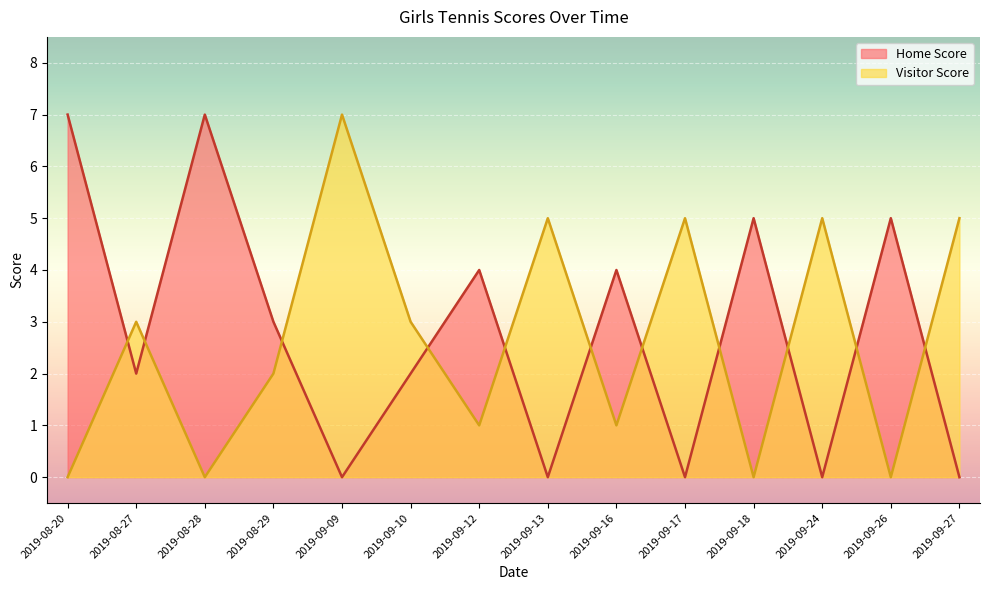

What is the difference between the maximum and minimum values in the Visitor Score series?

7